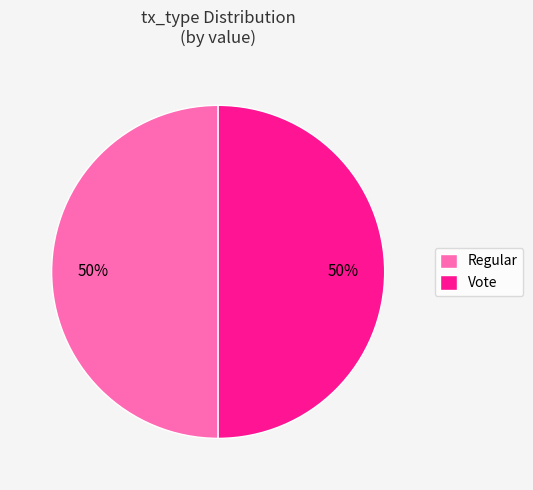

To the nearest percent, what is the average slice percentage?

50%